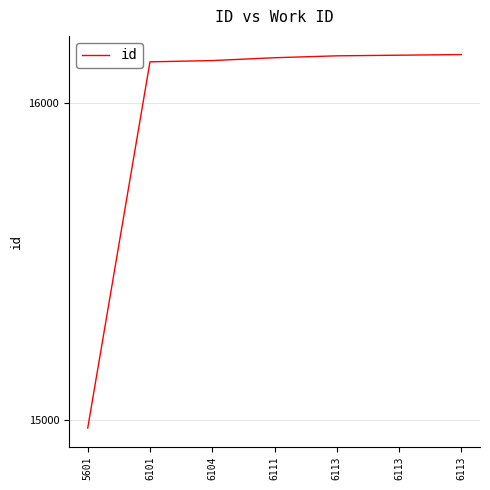

What is the minimum value shown in the chart?

14973